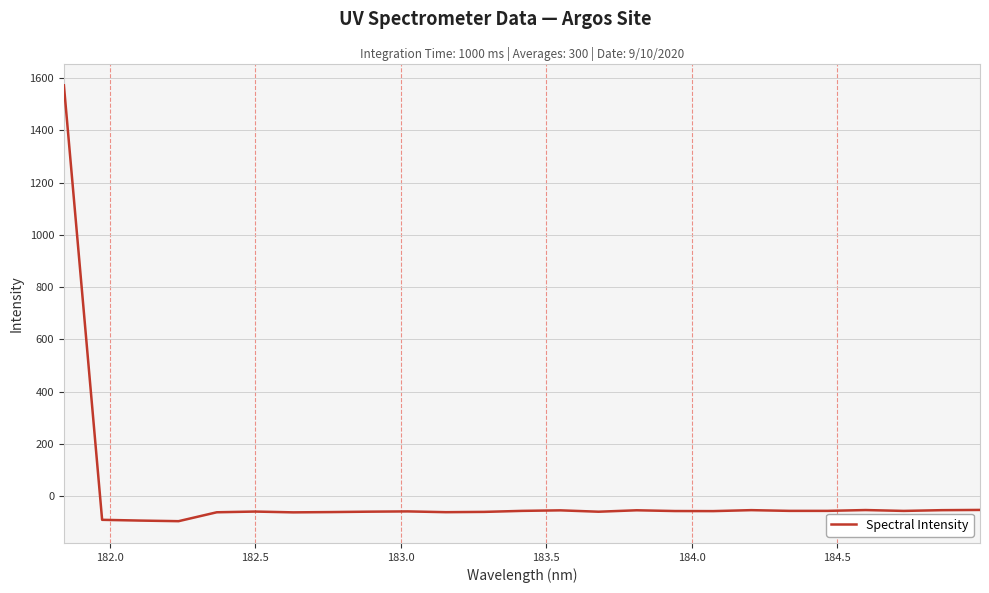

What is the smallest value displayed?

-95.7